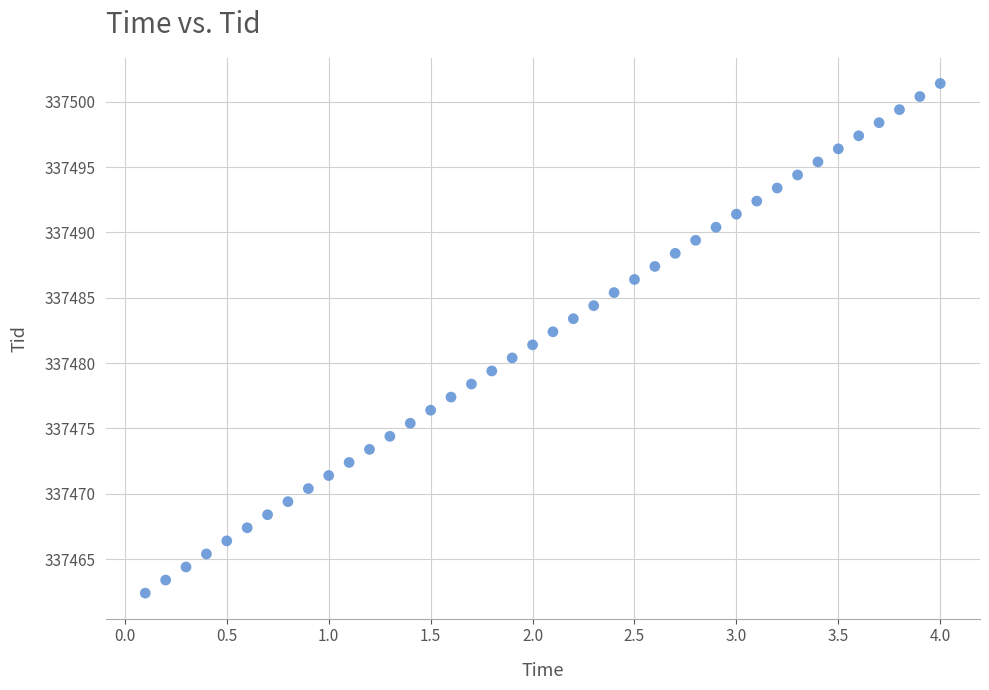

What is the range of X values (max minus min)?

3.9